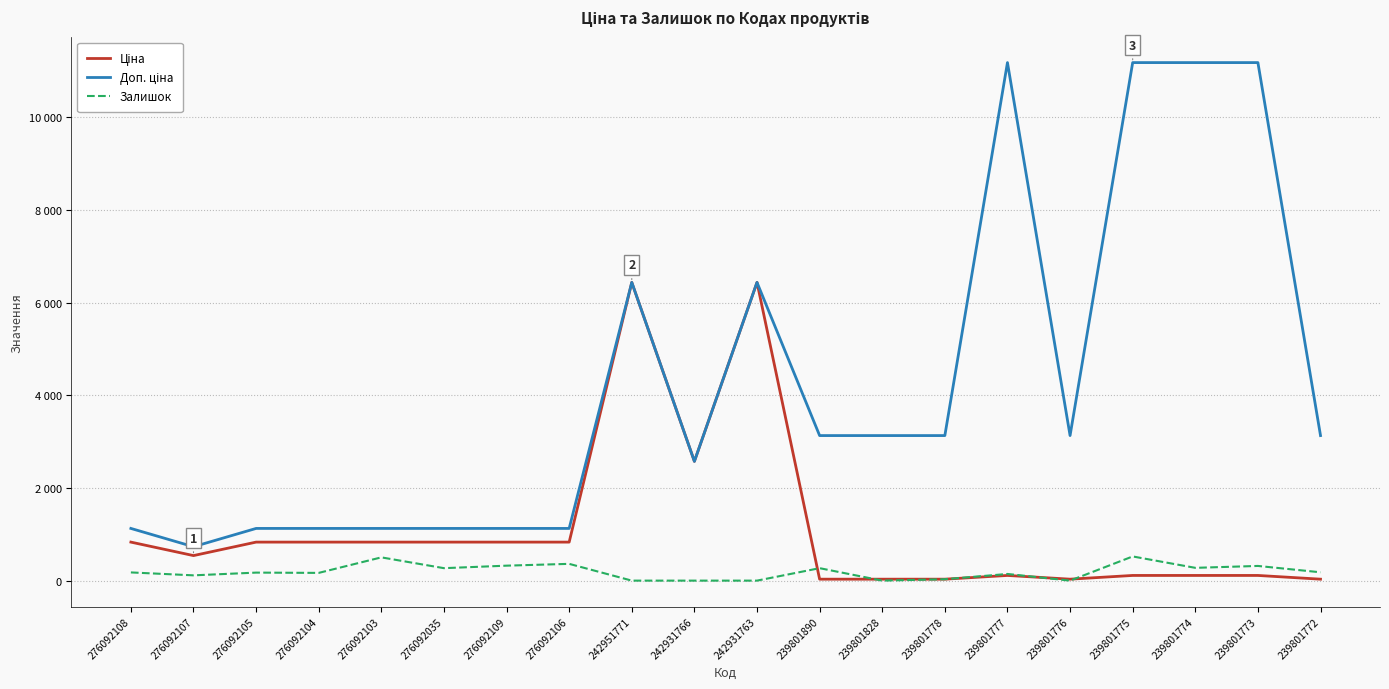

Reading right to left, list all the values displayed in this chart.

Ціна: 31.3	111.8	111.8	111.8	31.3	111.8	31.3	31.3	31.3	6437.4	2575.0	6437.4	831.5	831.5	831.5	831.5	831.5	831.5	540.5	831.5
Доп. ціна: 3131.0	11182.0	11182.0	11182.0	3131.0	11182.0	3131.0	3131.0	3131.0	6437.4	2575.0	6437.4	1126.7	1126.7	1126.7	1126.7	1126.7	1126.7	732.0	1126.7
Залишок: 180.0	317.0	276.0	522.0	0.0	144.0	30.0	0.0	269.0	0.0	0.0	0.0	362.0	323.0	269.0	502.0	167.0	173.0	114.0	177.0